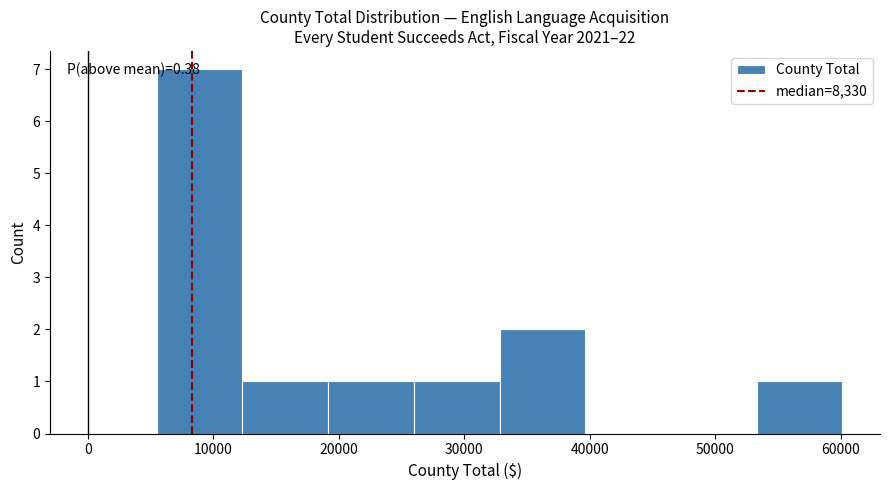

Over which range of the x-axis is the bar tallest?

6000 to 12000